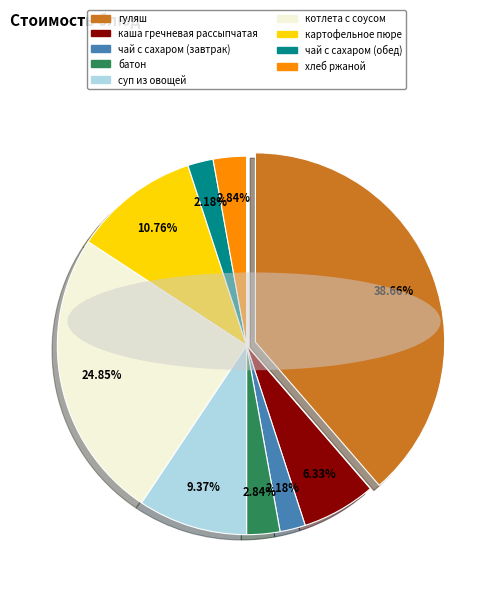

The гуляш slice represents 46% of the pie. True or false?

False